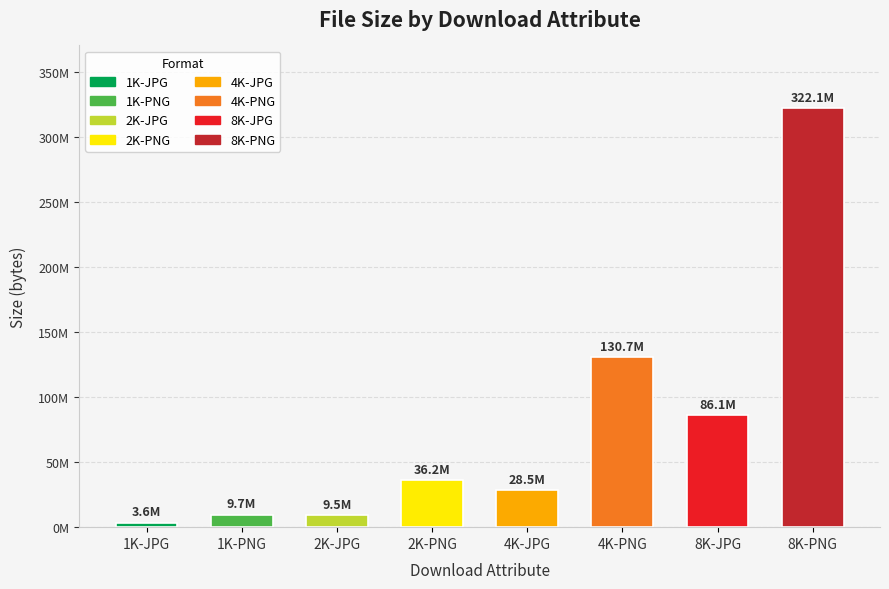

Does the chart contain any negative values?

No